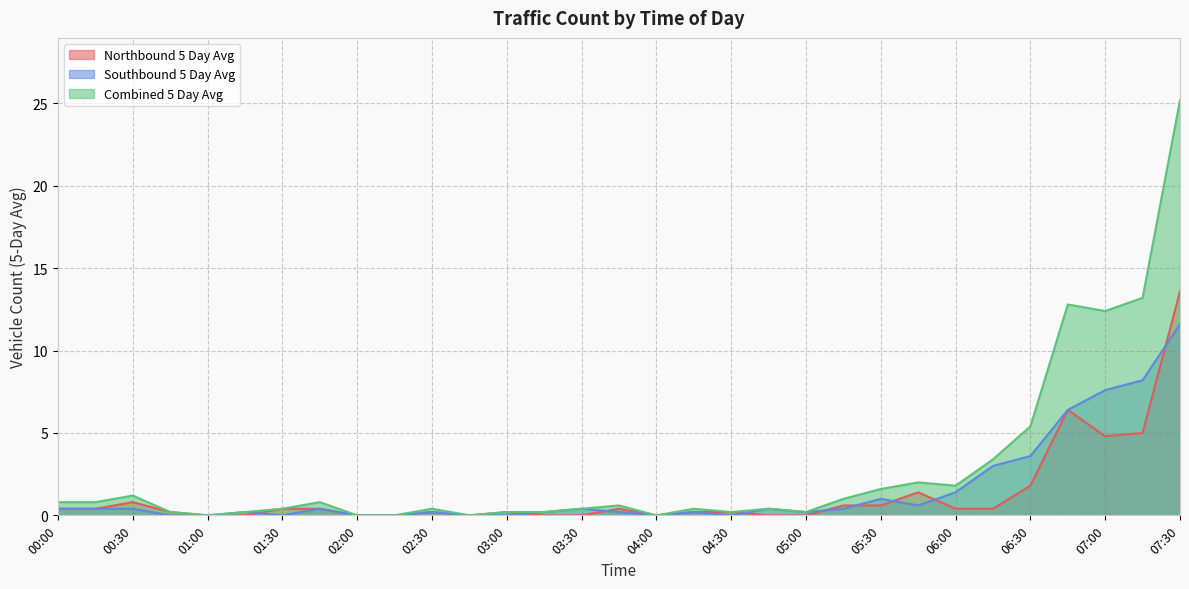

Rank the series at 05:15 from highest to lowest value.

Combined 5 Day Avg, Northbound 5 Day Avg, Southbound 5 Day Avg